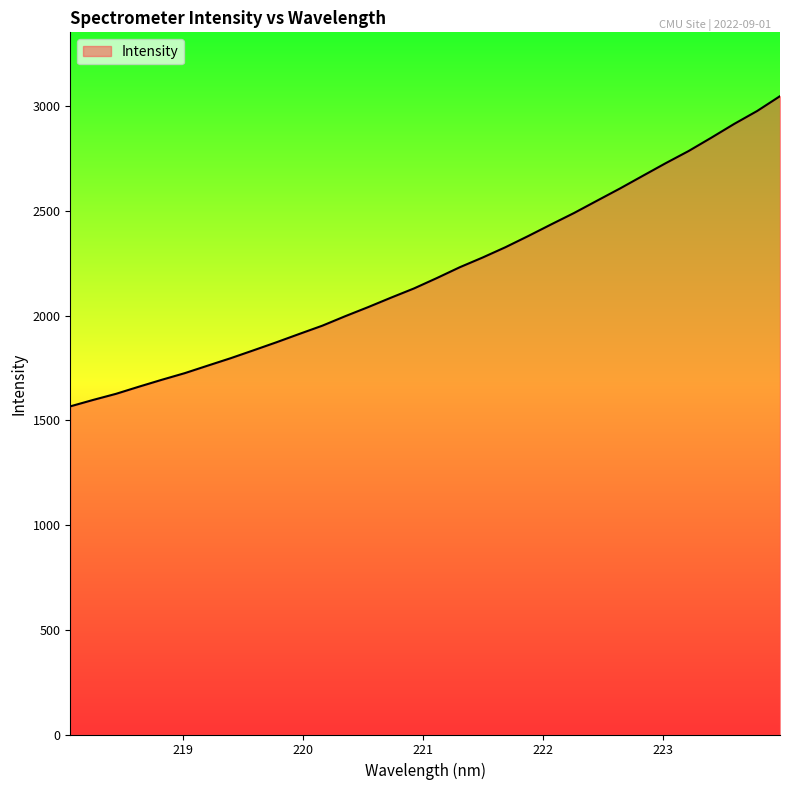

What is the difference between the maximum and minimum values?

1480.9